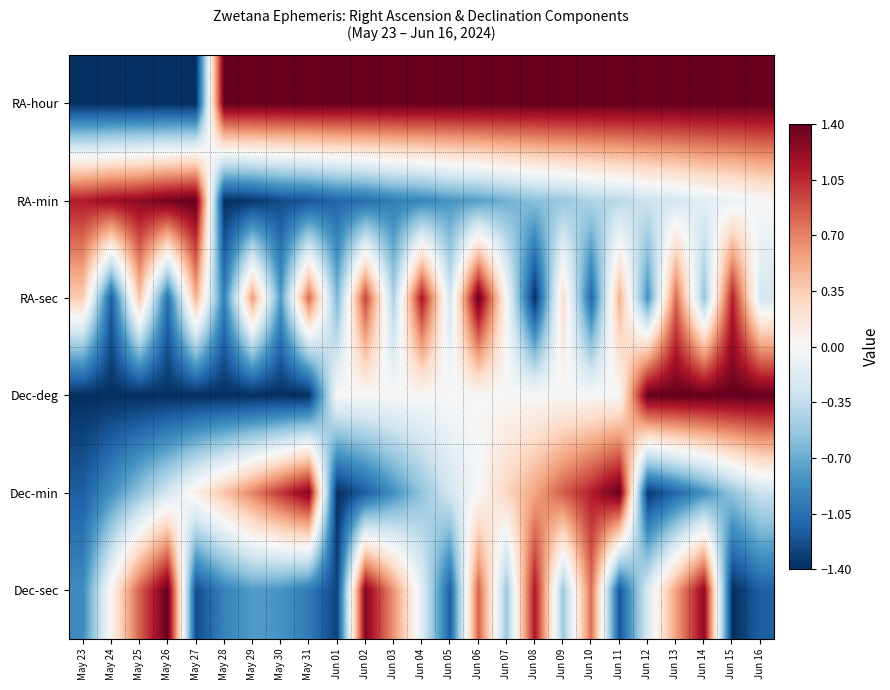

Which series changed the most between Jun 05 and Jun 08?

Dec-sec